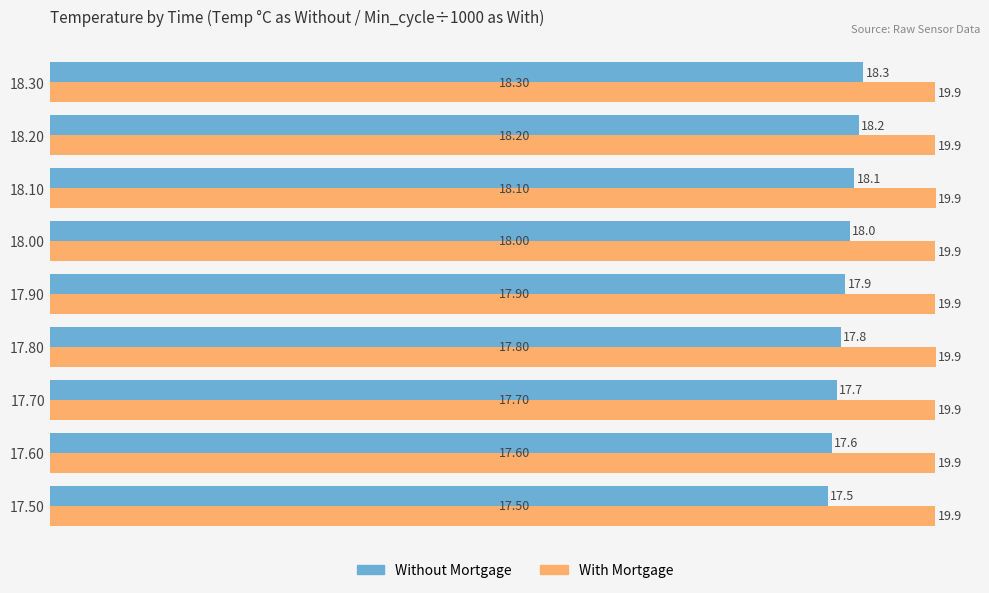

Is the value of With Mortgage at 18.10 greater than the value of Without Mortgage at 17.80?

Yes